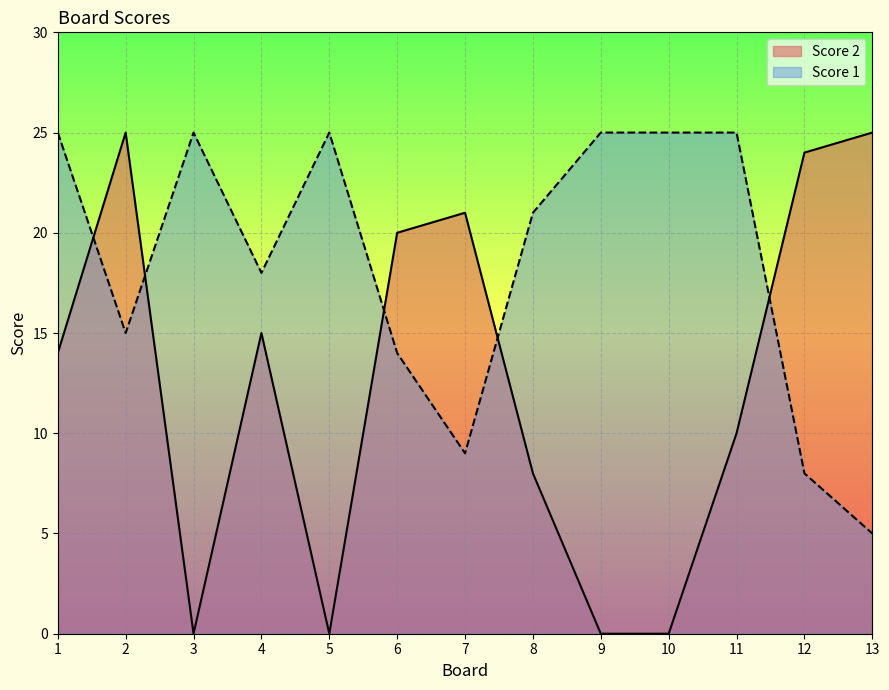

Where is the first local maximum for Score 2?

2